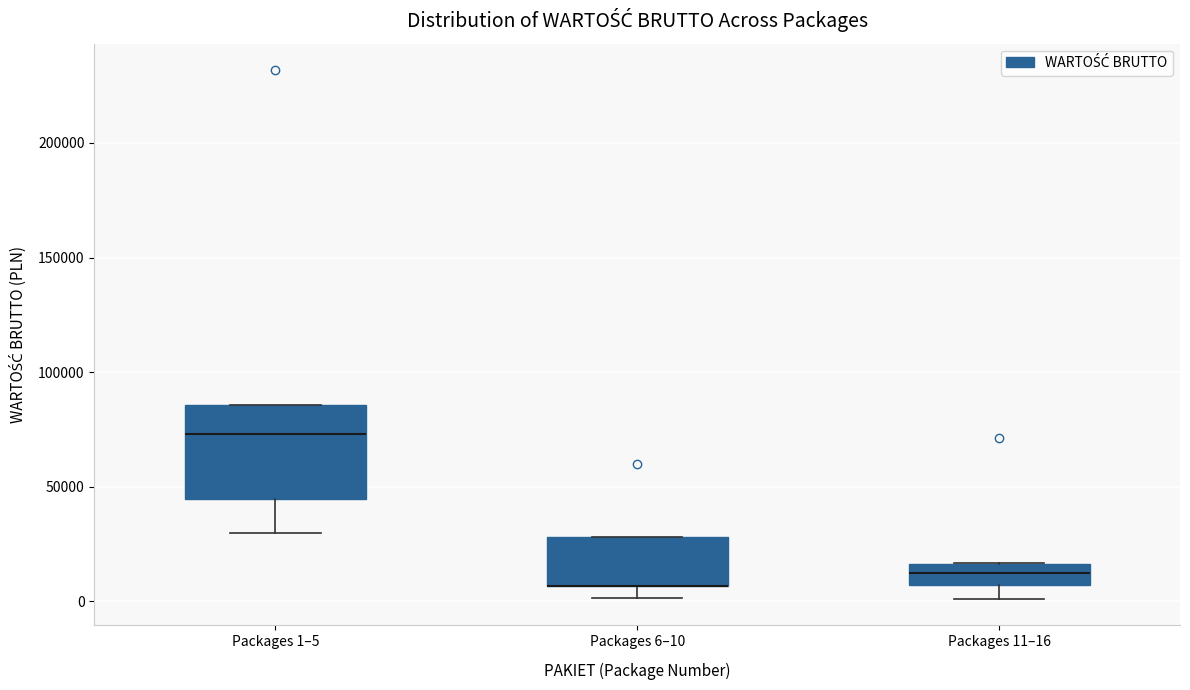

Comparing the boxes themselves (not the whiskers), which one is the tallest?

Packages 1–5